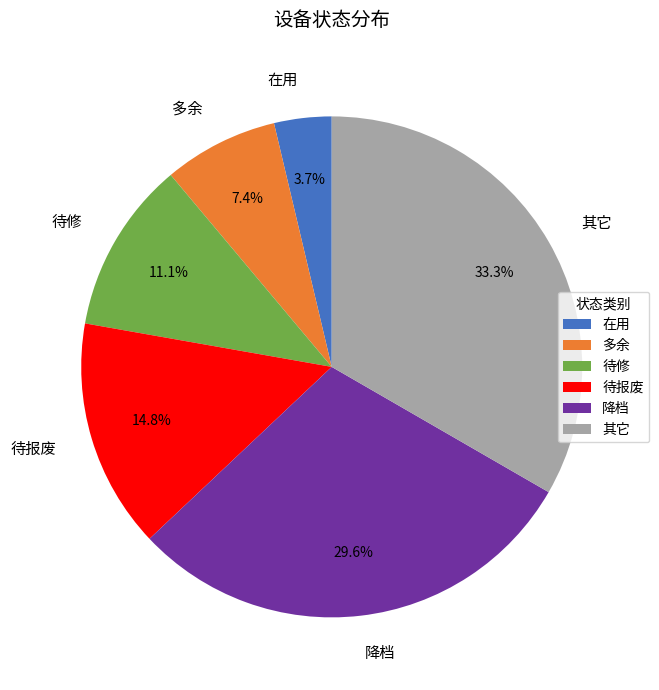

True or false: 待报废 accounts for 15% of the total.

True